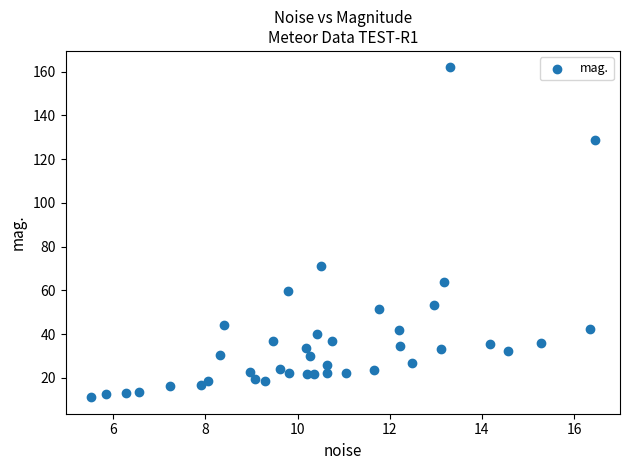

What is the range of Y values (max minus min)?

150.8